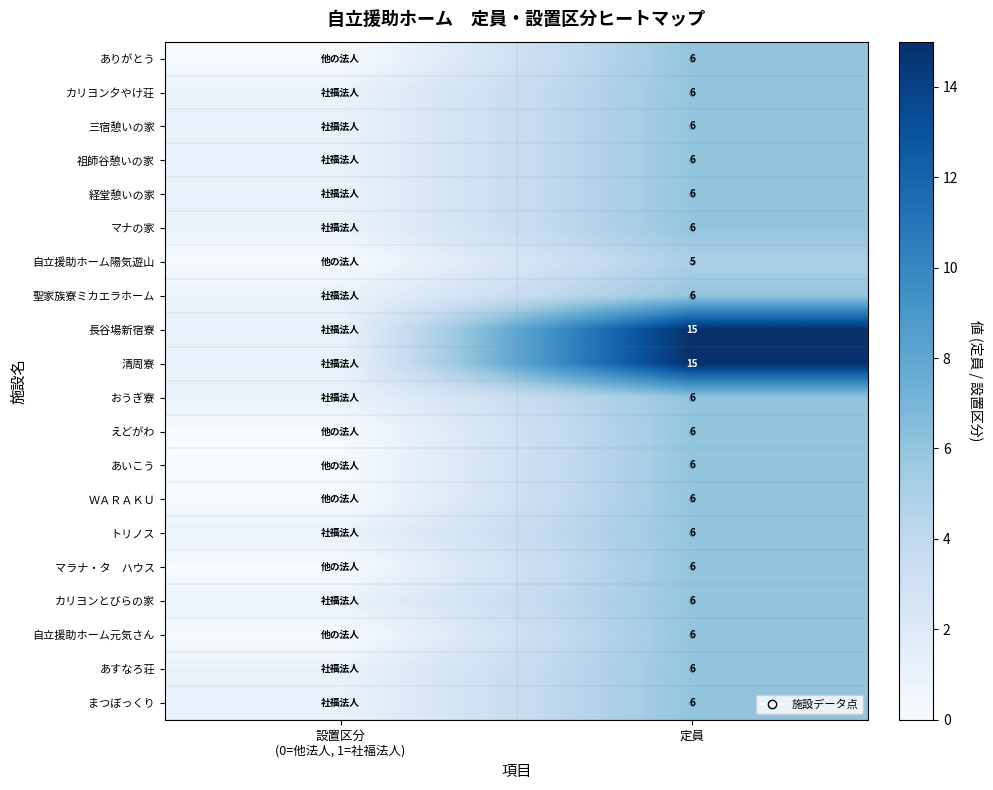

The 自立援助ホーム陽気遊山 series shows 7 at 定員. True or false?

False